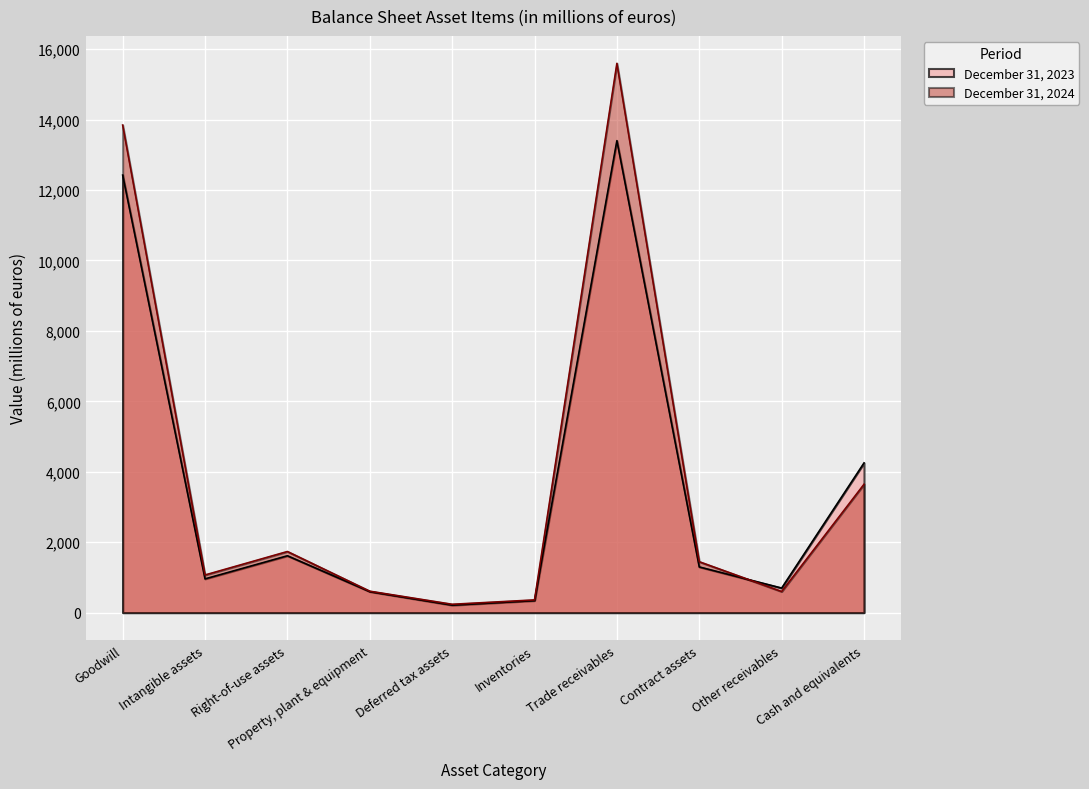

Which series has the largest total across all categories?

December 31, 2024